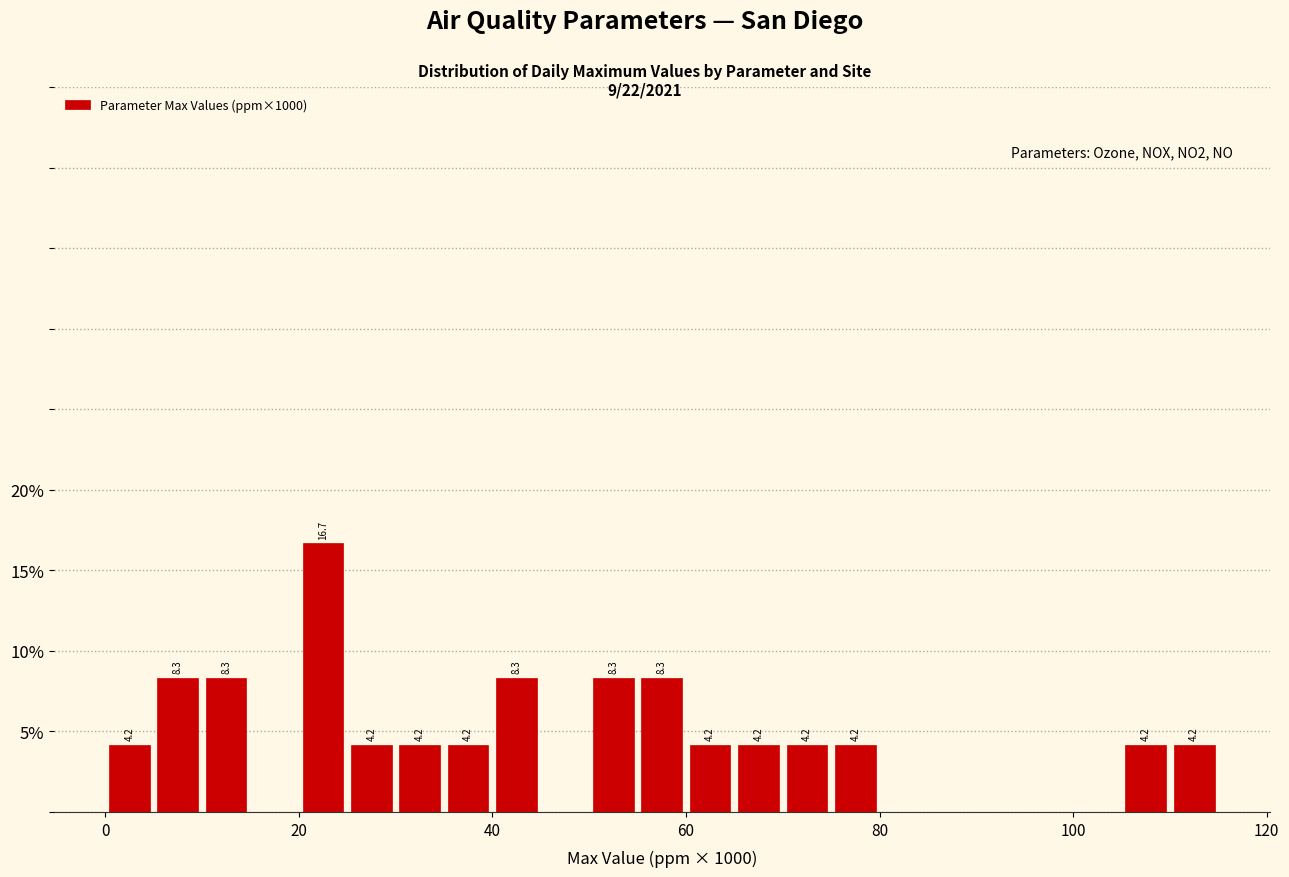

Read against the x-axis, roughly where is the centre of the tallest bar?

22